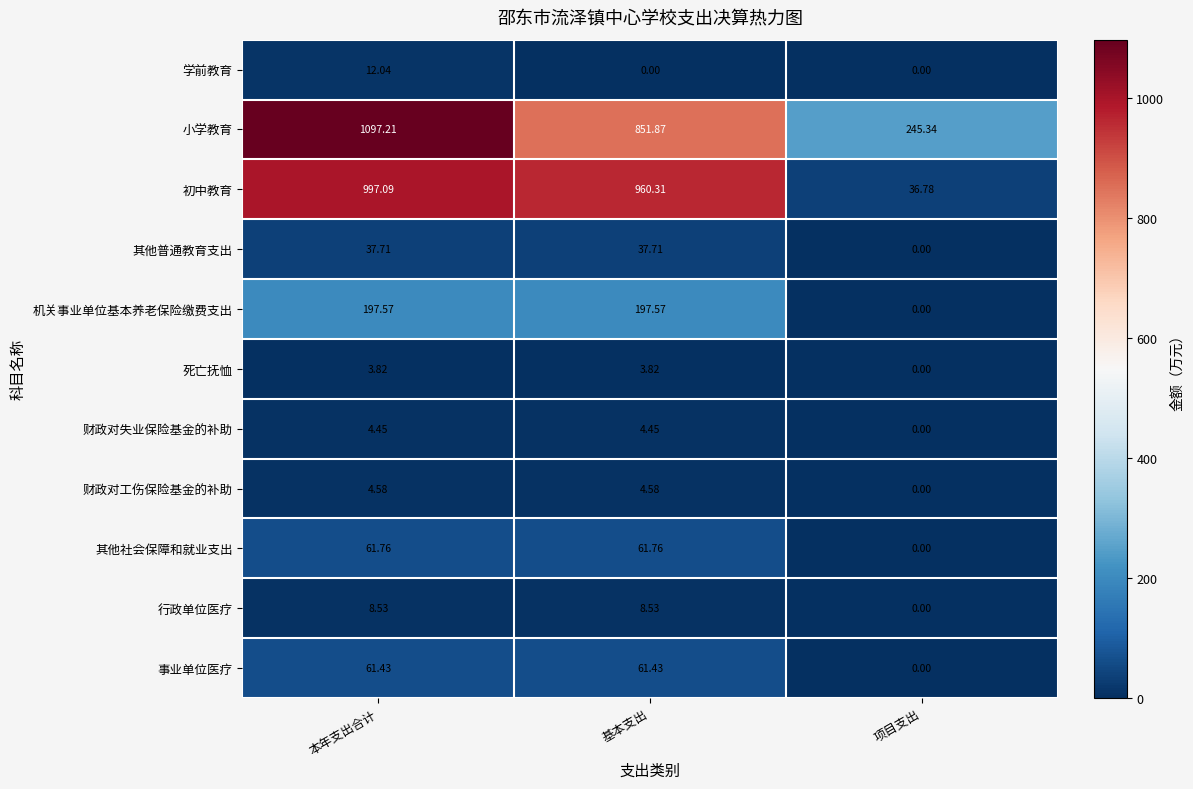

At which label does 其他社会保障和就业支出 reach its minimum?

项目支出